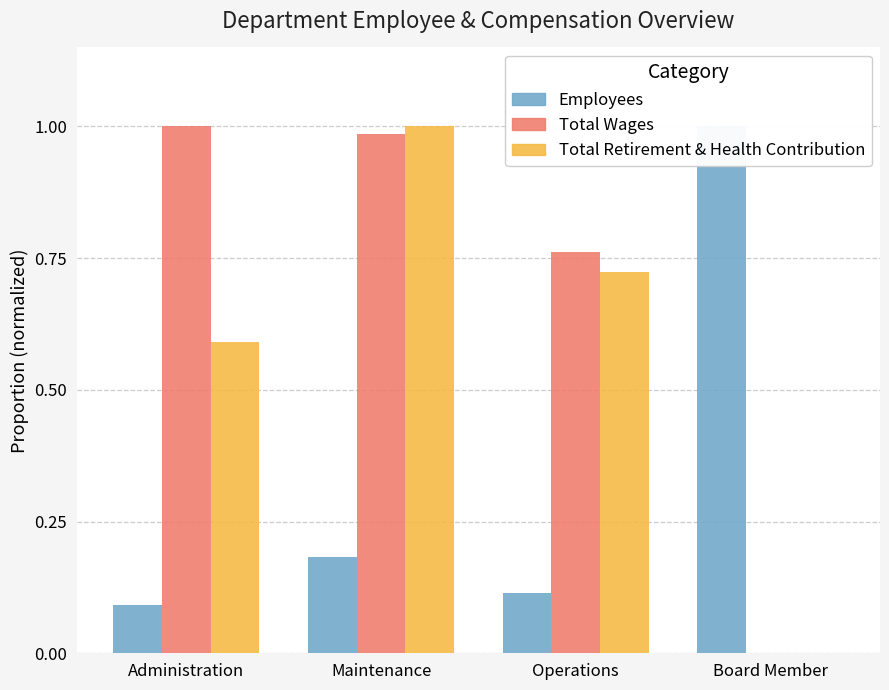

How many groups of bars are there?

4